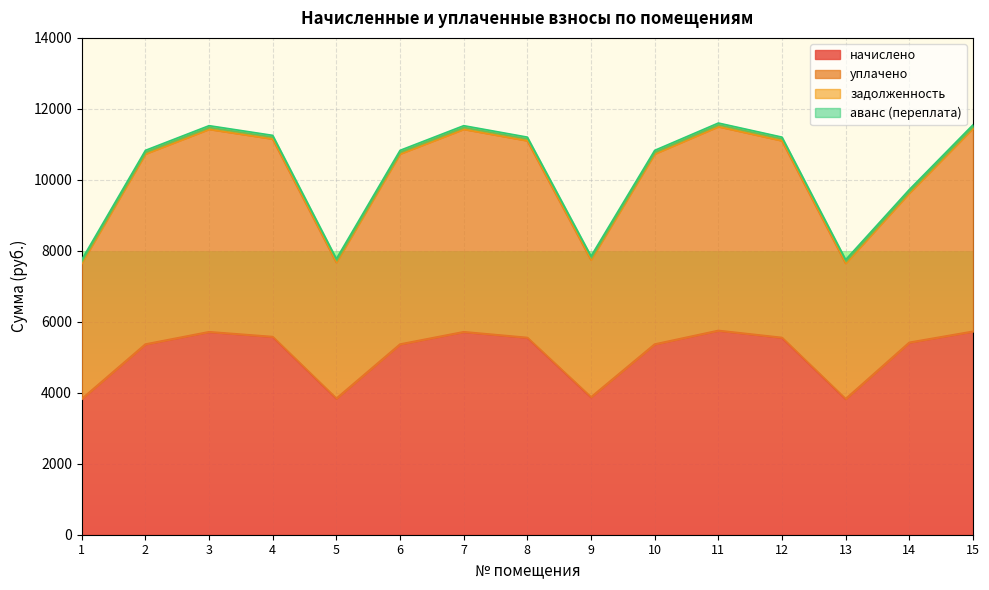

Reading right to left, extract all data points from this chart.

начислено: 5725.6	5415.1	3825.4	5551.7	5750.5	5365.4	3875.0	5551.7	5713.2	5365.4	3837.8	5576.6	5713.2	5365.4	3825.4
уплачено: 11451.2	9626.9	7650.7	11103.5	11500.9	10730.9	7750.1	11103.5	11426.4	10730.9	7675.6	11153.2	11426.4	10730.9	7650.7